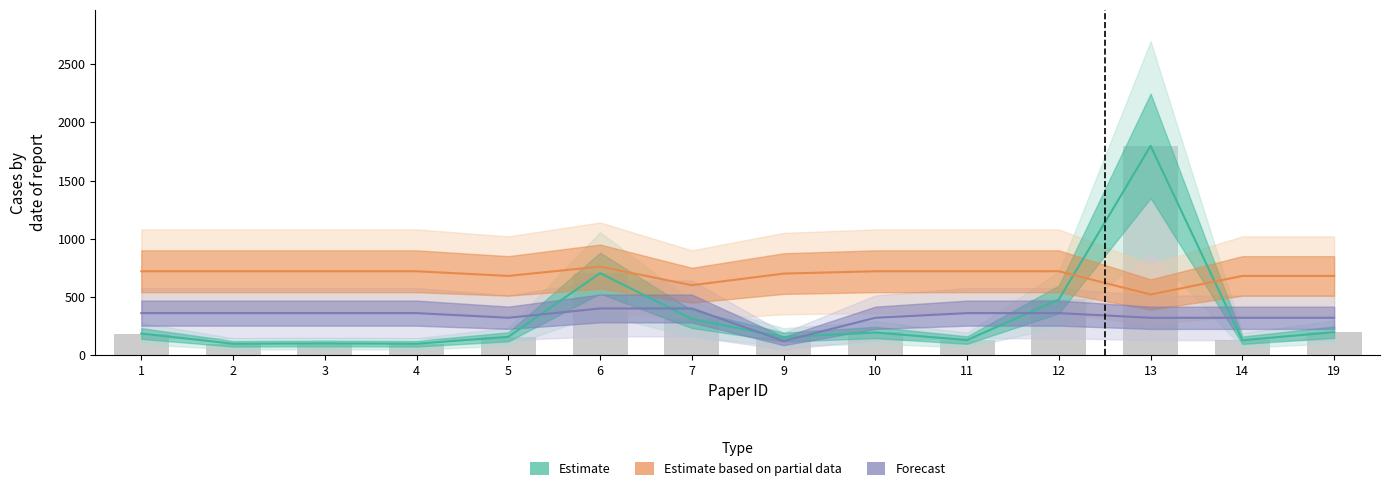

Which has a higher value, 6 or 7?

6